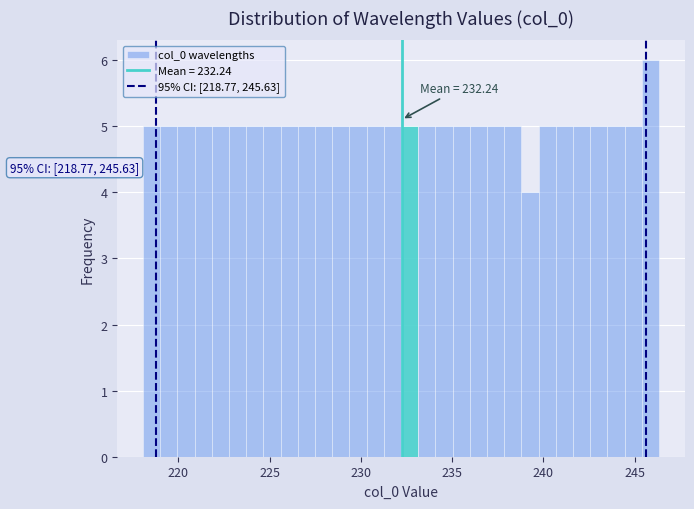

Read against the x-axis, roughly where is the centre of the tallest bar?

246.0